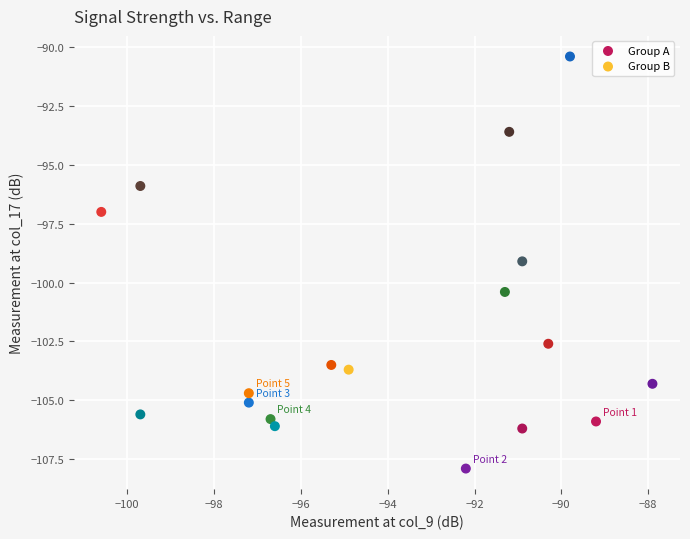

Which series has the widest spread of Y values?

Group B